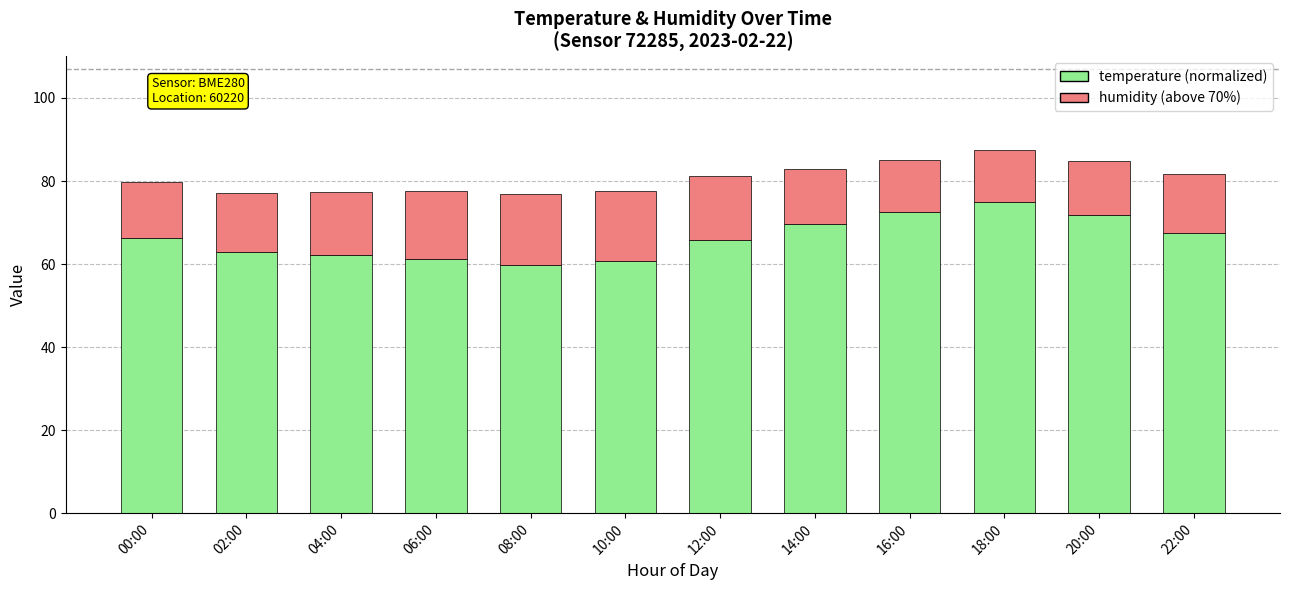

What is the total value across all series at 18:00?

87.4